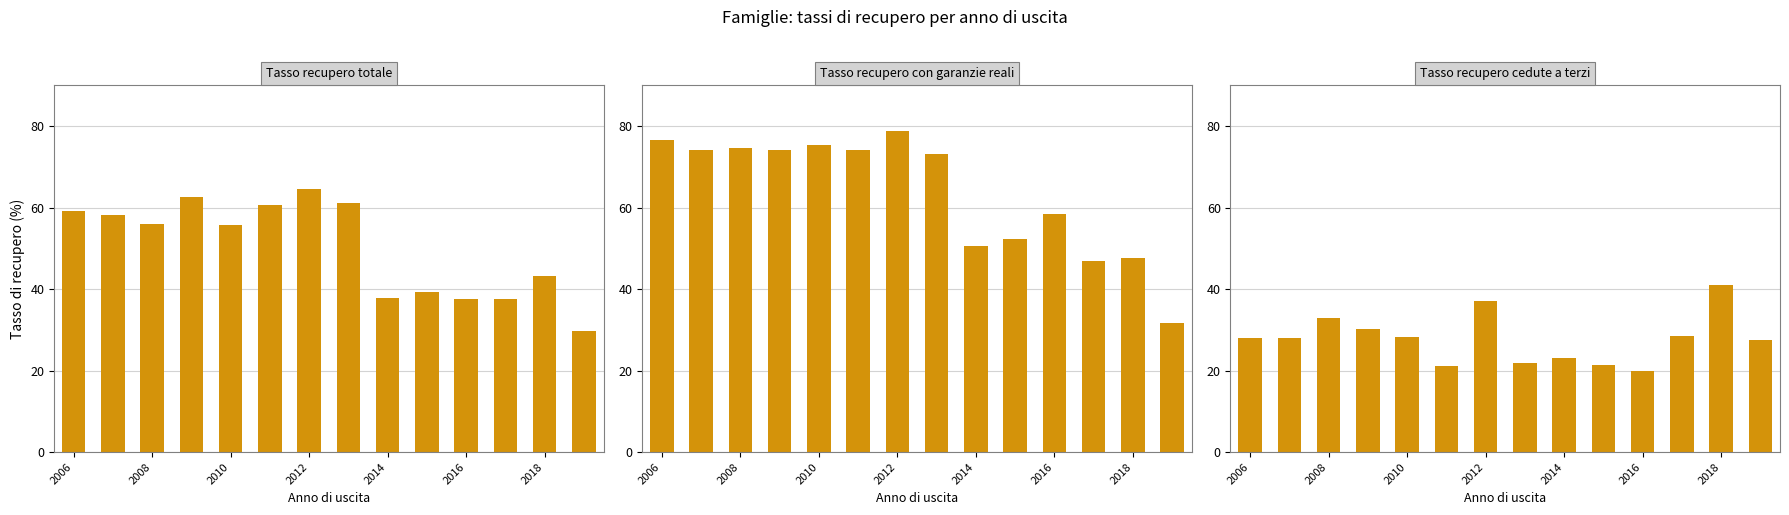

Rank the series by their maximum value, from lowest to highest.

Tasso recupero cedute a terzi, Tasso recupero totale, Tasso recupero con garanzie reali